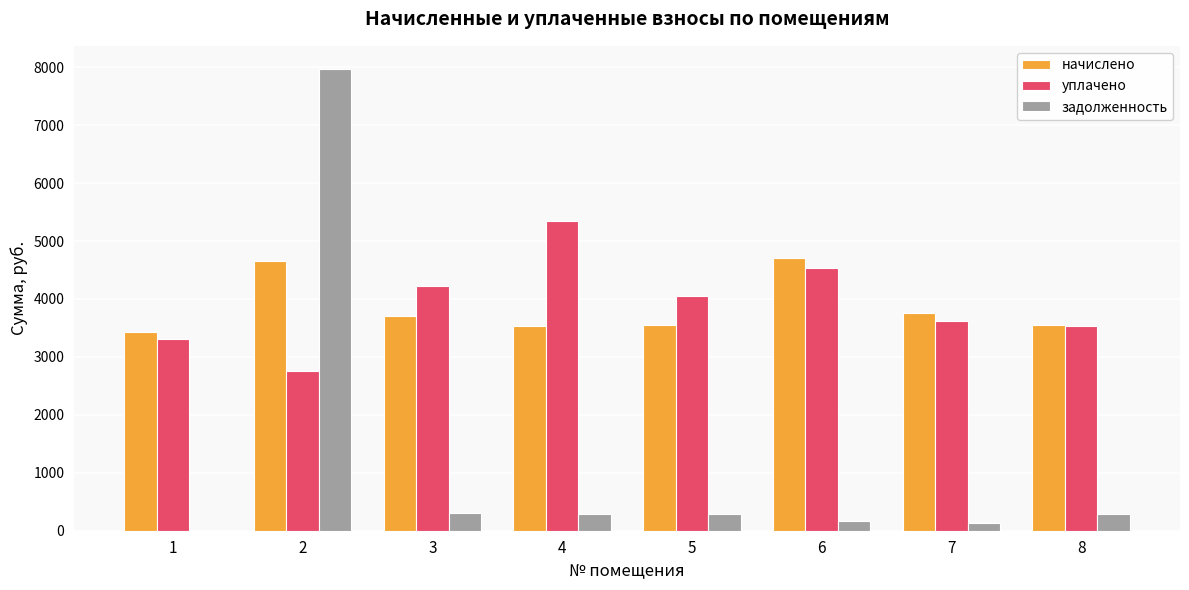

What is the total value across all series at 3?

8245.4